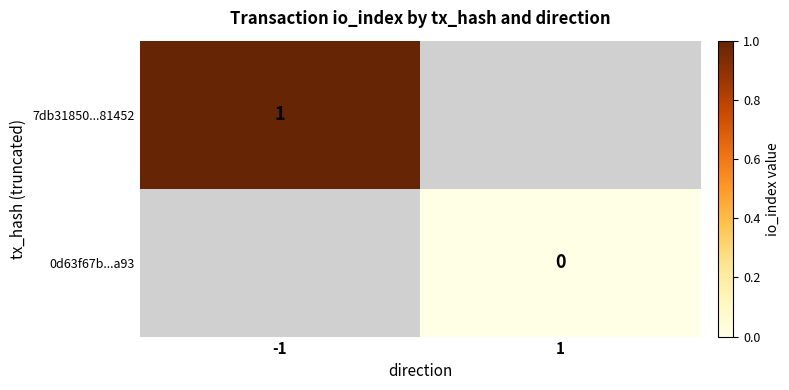

True or false: 7db31850...81452 has a value of 0 at -1.

False